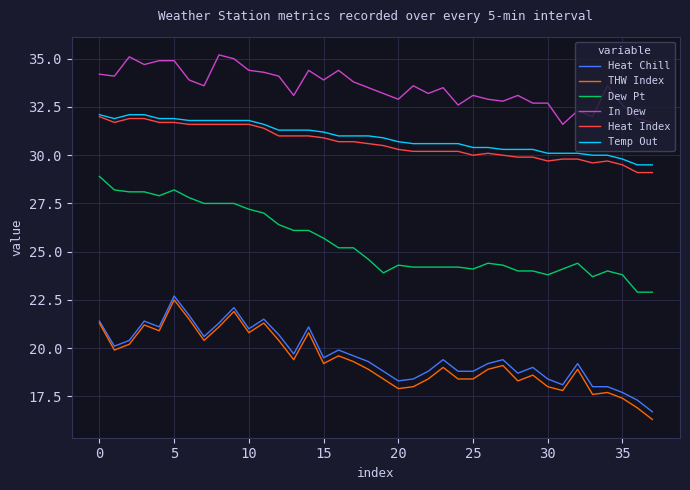

Which series has the widest spread of values?

THW Index